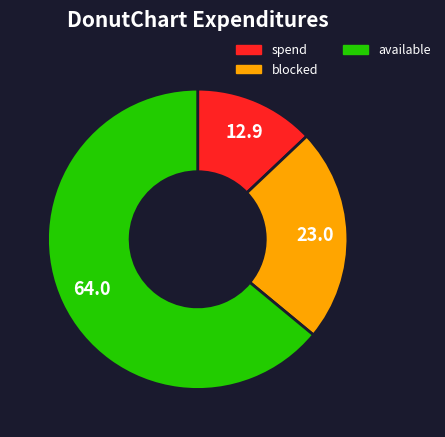

Does any single category account for the majority?

Yes